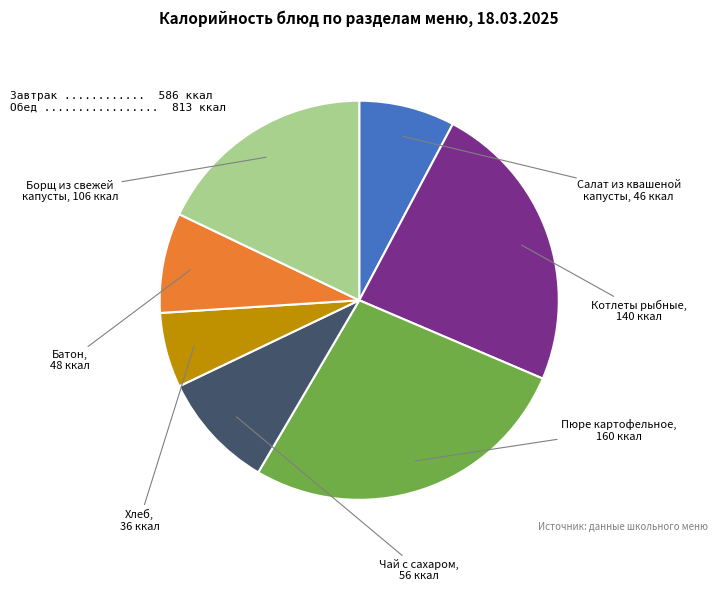

Count the number of slices in the pie.

7